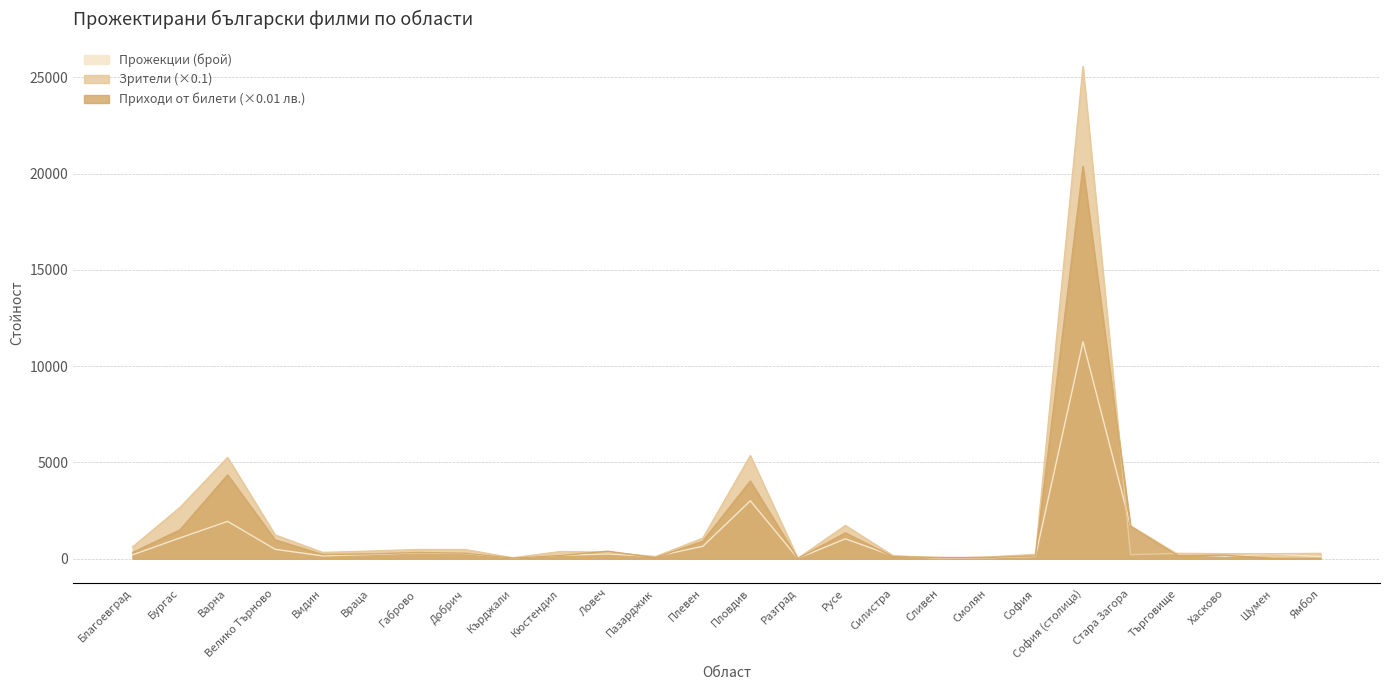

What is the minimum value shown in the chart?

8.9